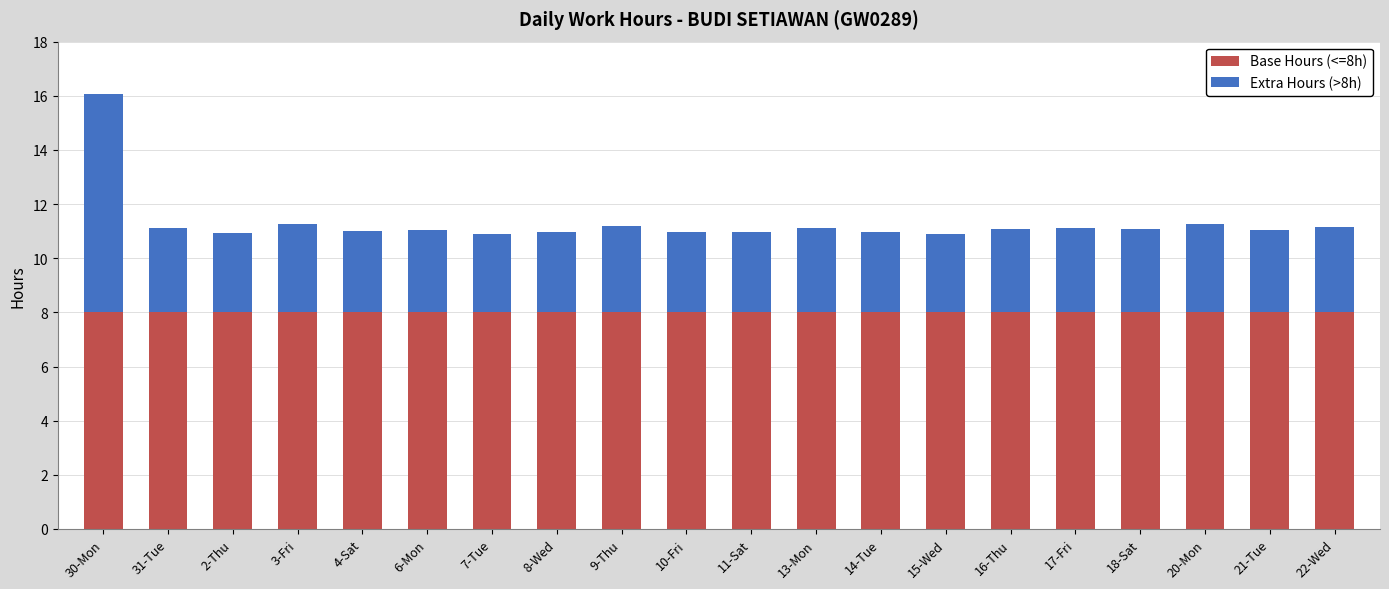

What is the total value across all series at 31-Tue?

11.1